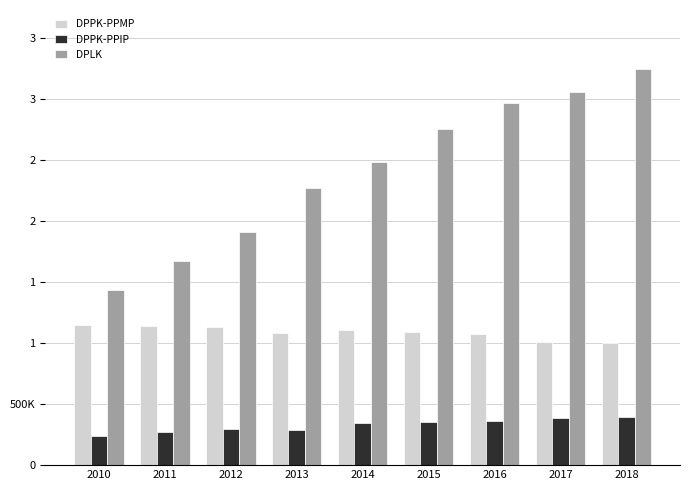

What is the difference between the maximum and second lowest values in the DPLK series?

1569886